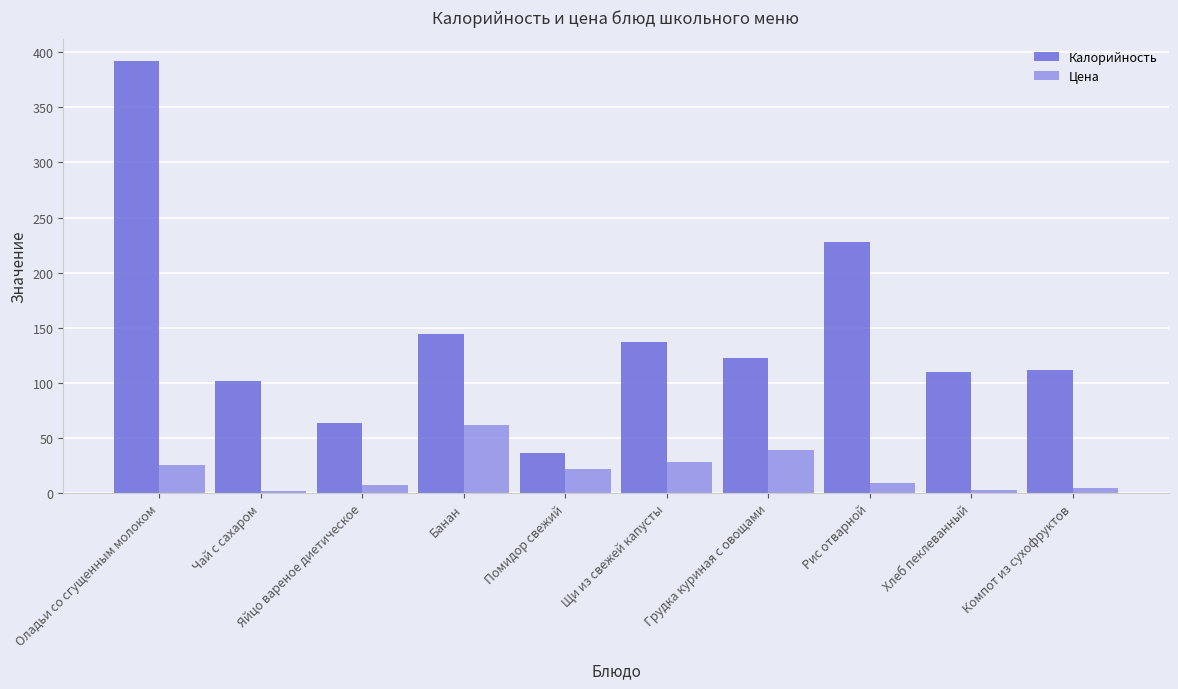

Are the bars grouped side by side (vs. stacked)?

Yes